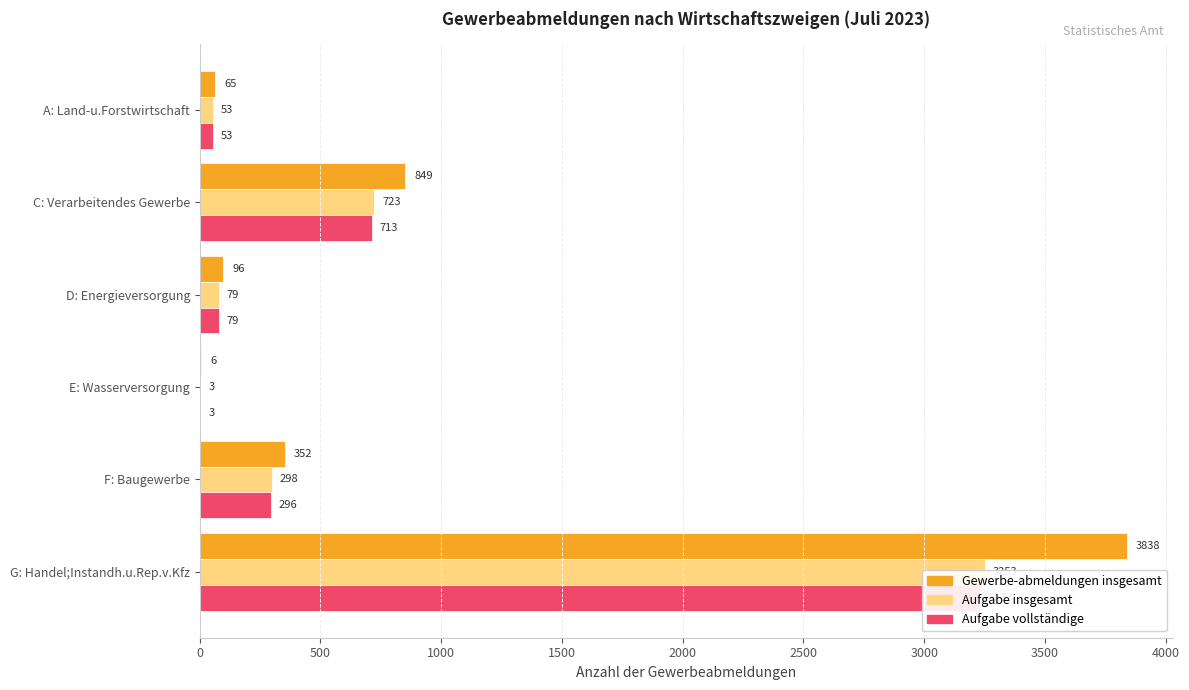

What is the difference between the maximum and minimum values in the Gewerbe-abmeldungen insgesamt series?

3832